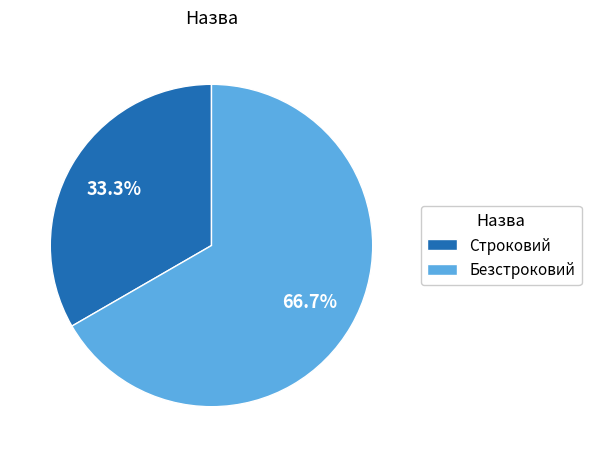

To the nearest percent, what is the combined percentage of Безстроковий and Строковий?

100%